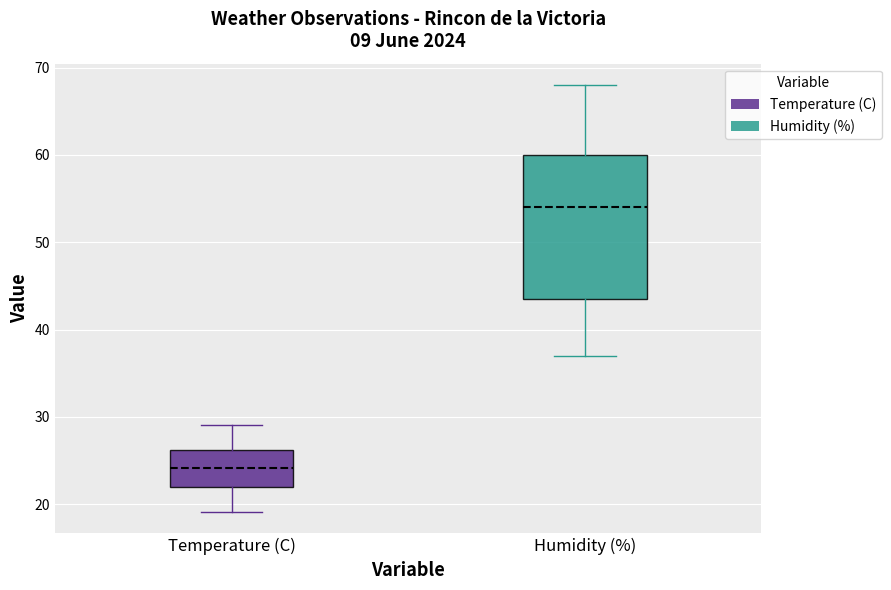

Comparing the boxes themselves (not the whiskers), which one is the tallest?

Humidity (%)